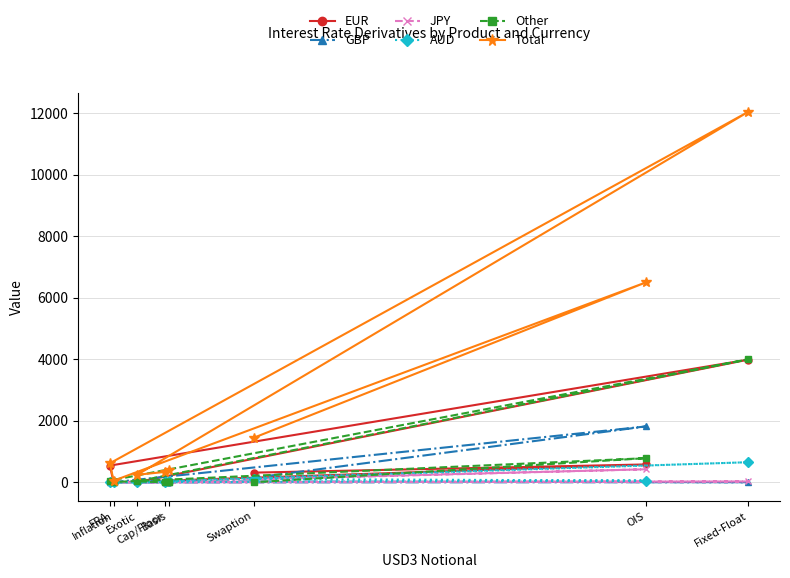

True or false: GBP has more than 1 interior local peaks.

True